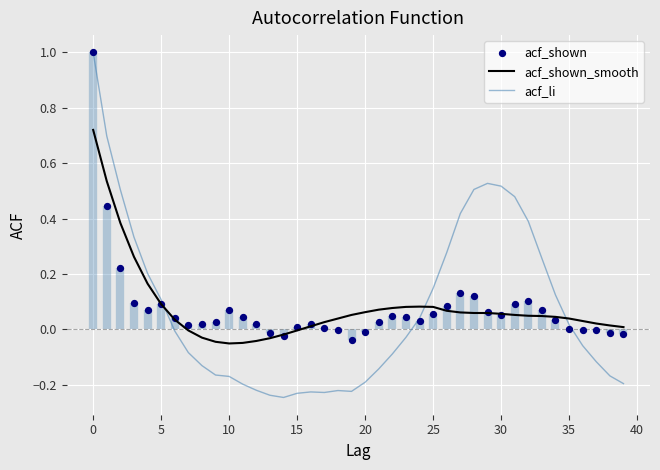

At how many categories does at least one series exceed 0?

38